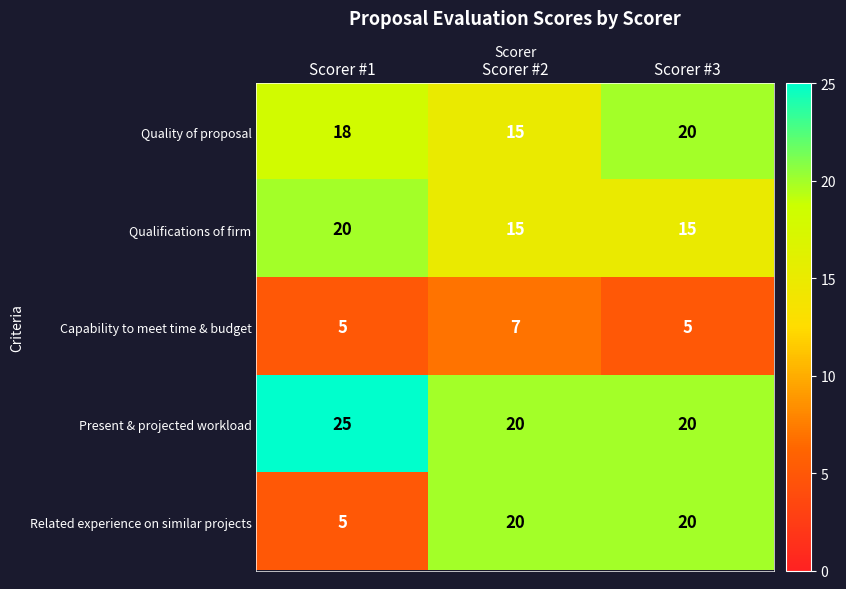

At how many categories does at least one series exceed 12?

3